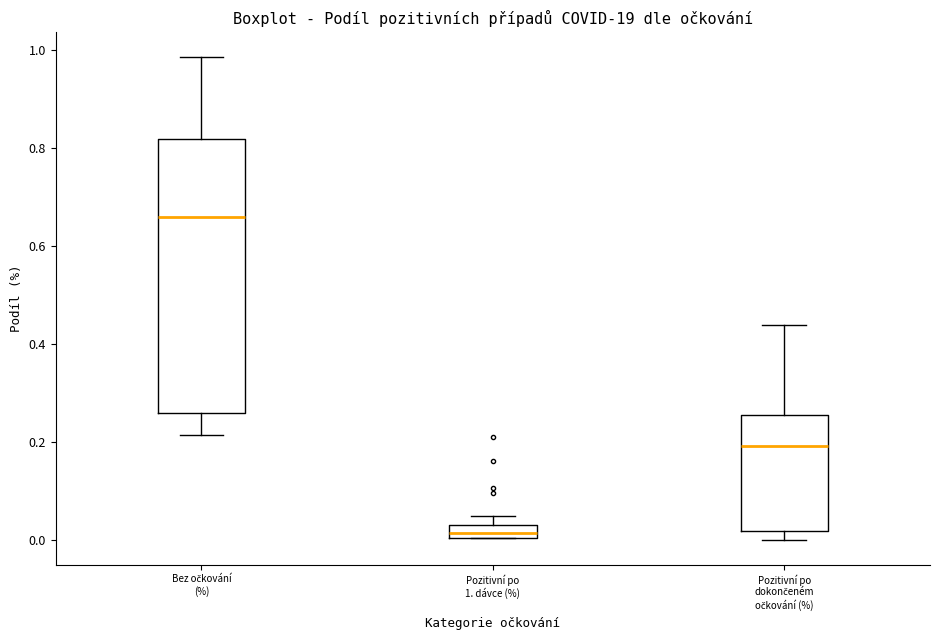

Comparing the boxes themselves (not the whiskers), which one is the tallest?

Bez očkování (%)